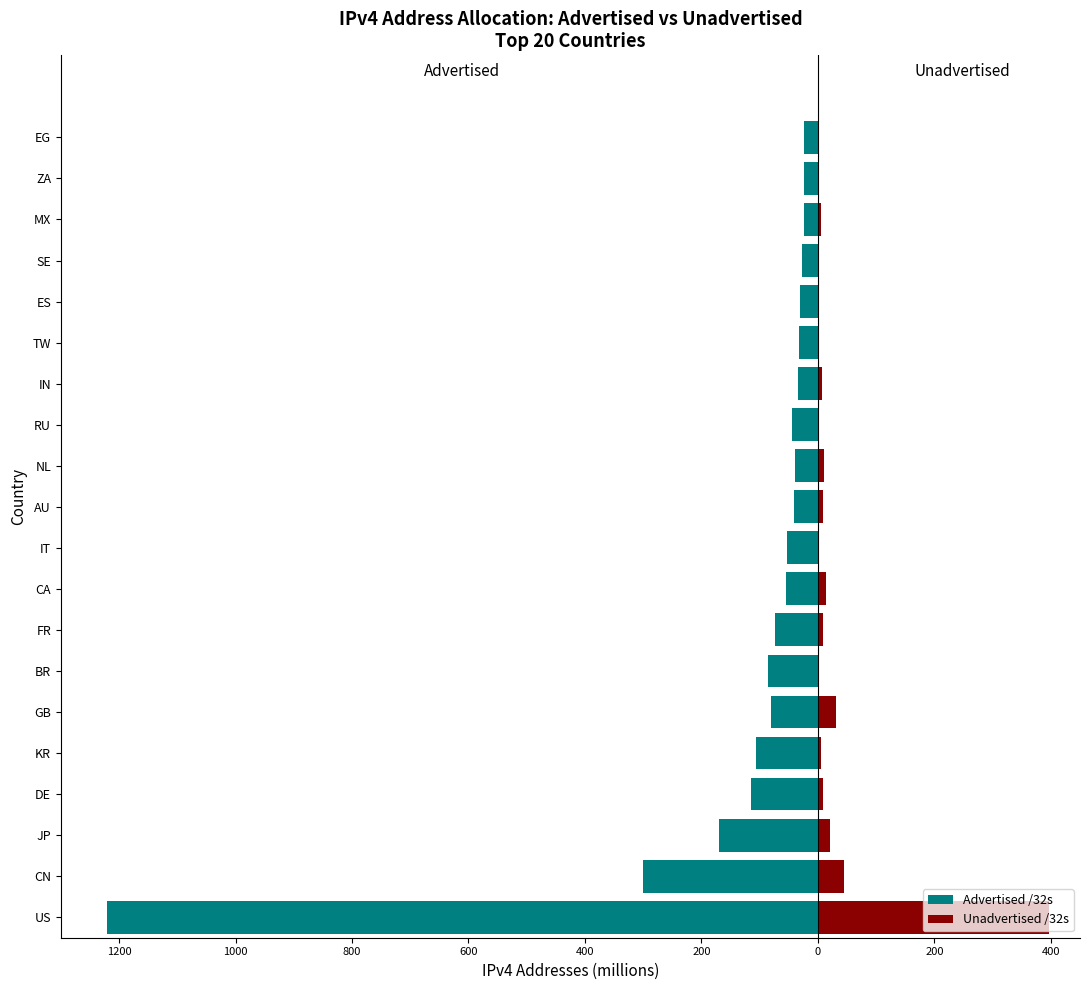

At how many categories does at least one series exceed 310?

1